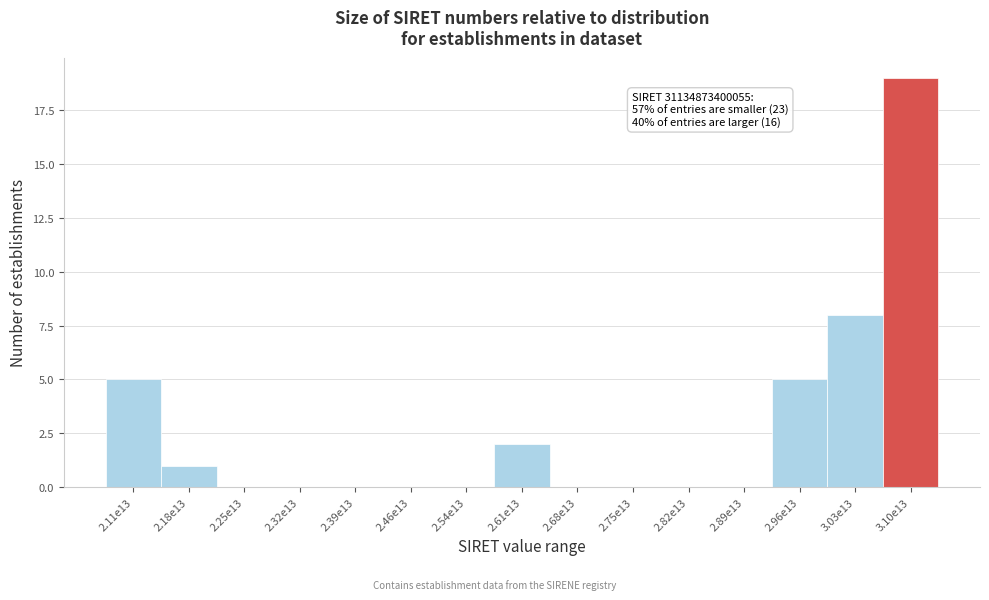

Reading left to right, transcribe all the data shown in this chart.

2.11e13=5	2.18e13=1	2.25e13=0	2.32e13=0	2.39e13=0	2.46e13=0	2.54e13=0	2.61e13=2	2.68e13=0	2.75e13=0	2.82e13=0	2.89e13=0	2.96e13=5	3.03e13=8	3.10e13=19